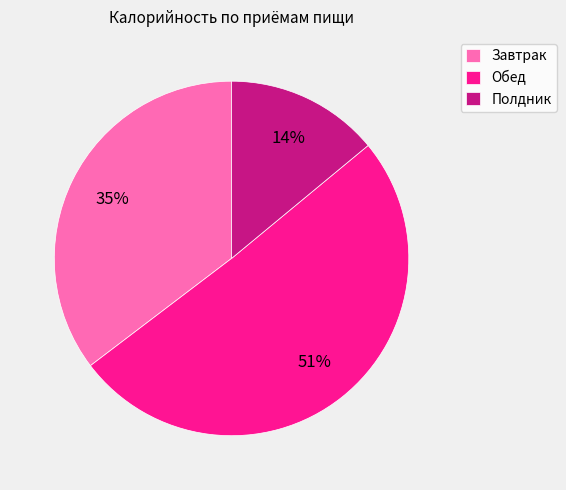

To the nearest percent, what portion does Обед represent?

51%